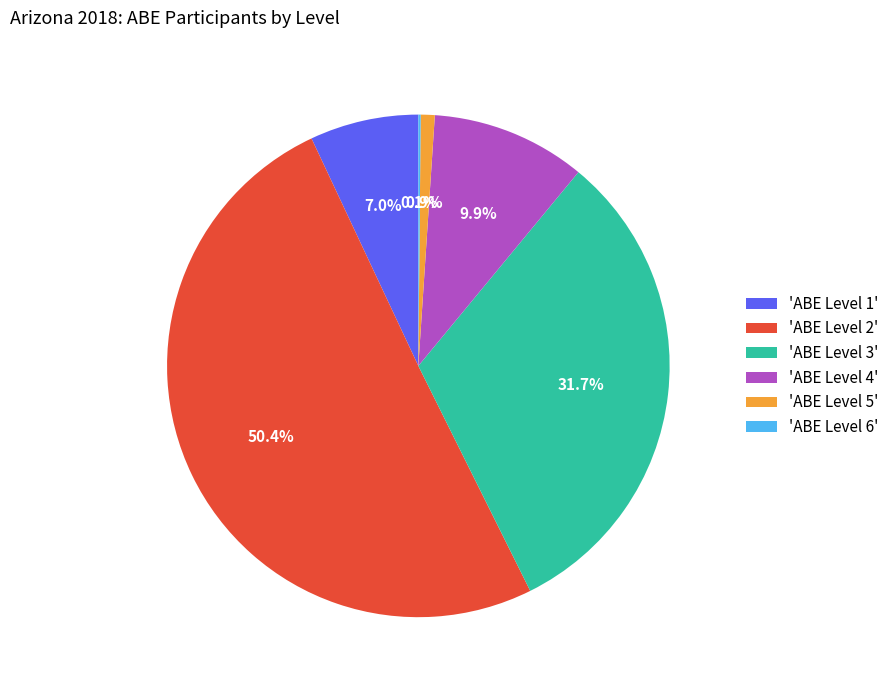

Which has a higher value, 'ABE Level 5' or 'ABE Level 1'?

'ABE Level 1'